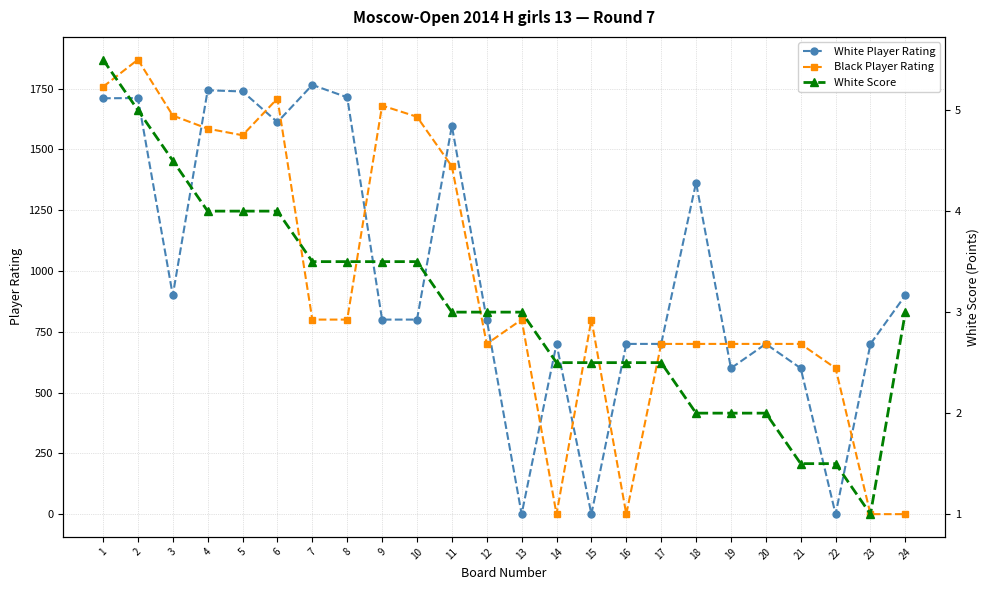

Is this an area chart (filled region under the line)?

No